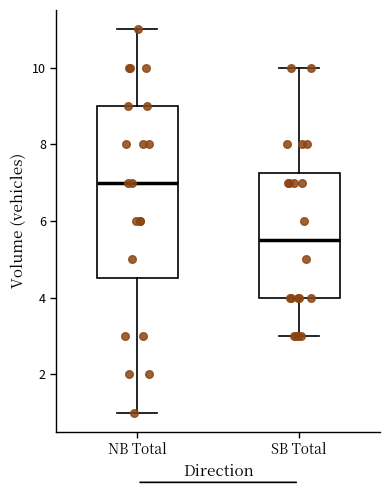

Which box has the lowest median line?

SB Total